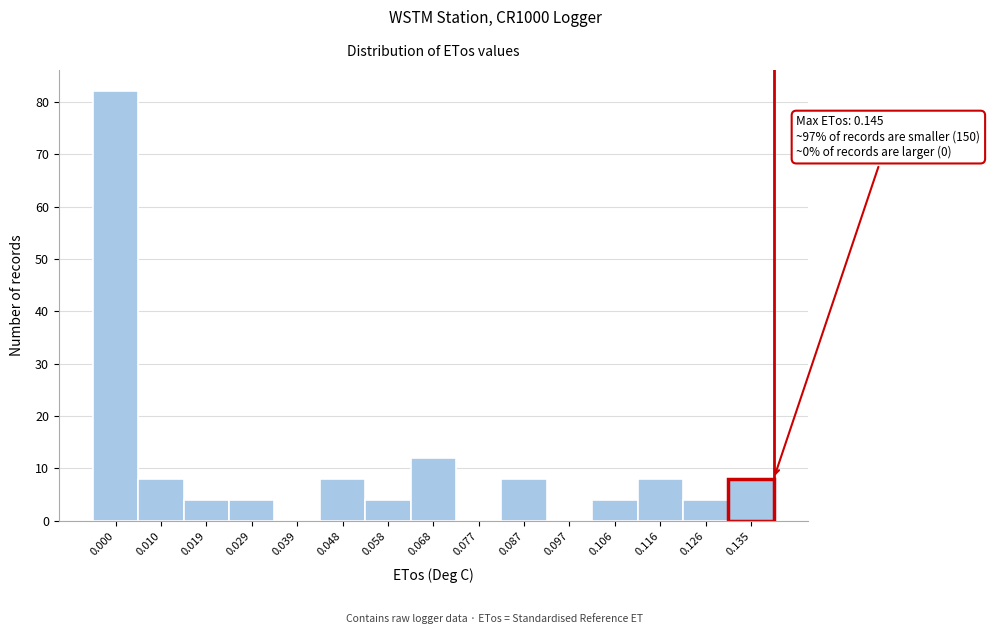

Reading right to left, transcribe all the data shown in this chart.

0.135=8	0.126=4	0.116=8	0.106=4	0.097=0	0.087=8	0.077=0	0.068=12	0.058=4	0.048=8	0.039=0	0.029=4	0.019=4	0.010=8	0.000=82